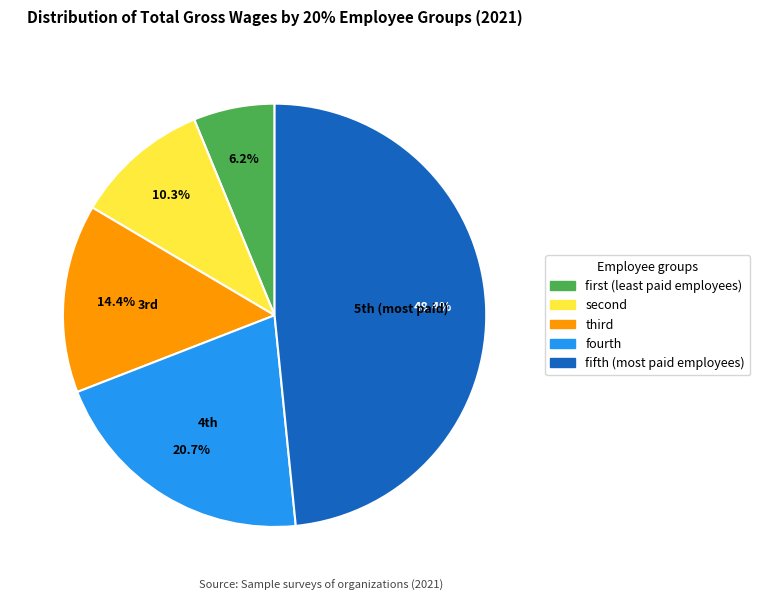

Which category has the biggest portion of the pie?

fifth (most paid employees)